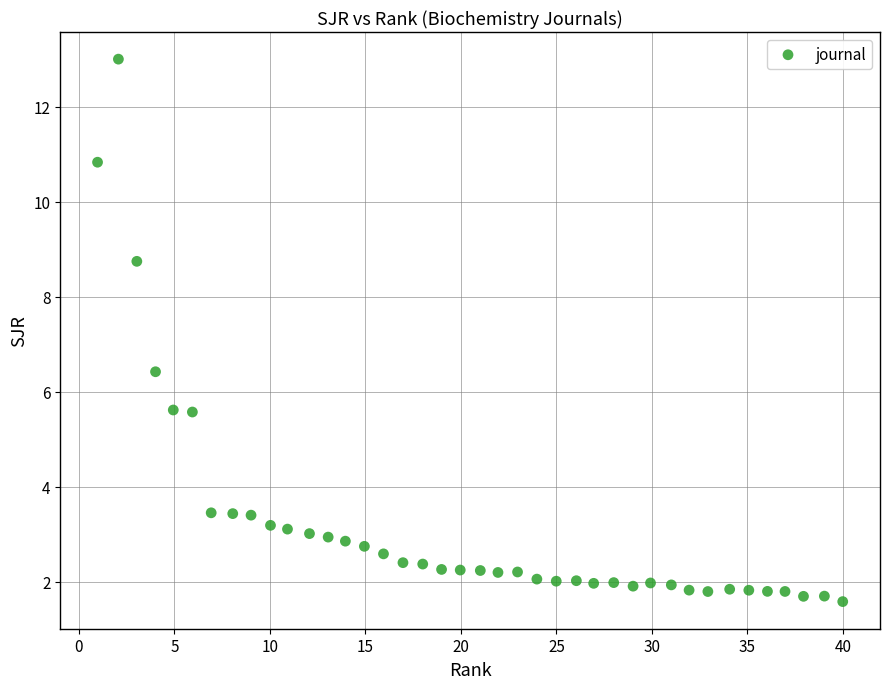

What Y value in the scatter plot is closest to 7?

6.4